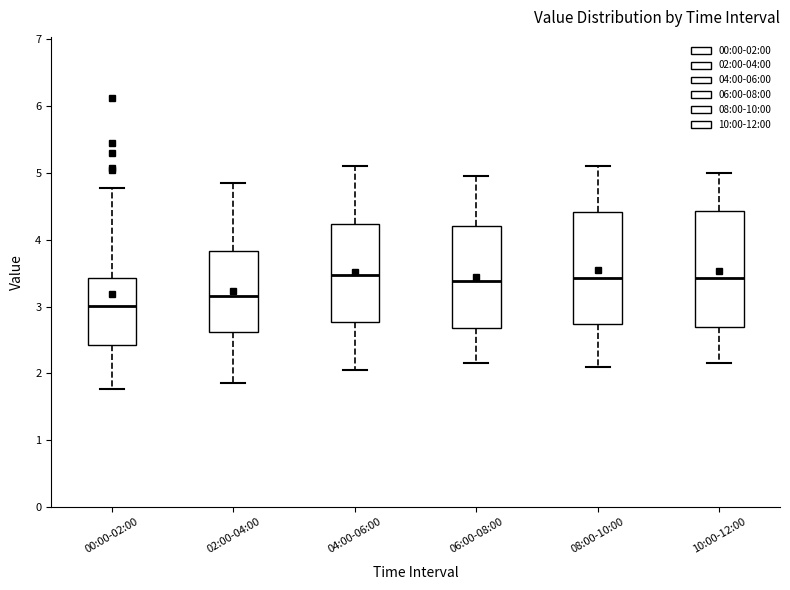

Reading left to right, read every box against the y-axis: the position of its median line, the range the box covers, and the ends of its whiskers. The values are not printed on the chart, so give them approximately, as read against the axis.

00:00-02:00: median 3.0, box 2.4 to 3.4, whiskers 1.8 to 4.8
02:00-04:00: median 3.2, box 2.6 to 3.8, whiskers 1.9 to 4.9
04:00-06:00: median 3.5, box 2.8 to 4.2, whiskers 2.1 to 5.1
06:00-08:00: median 3.4, box 2.7 to 4.2, whiskers 2.2 to 5.0
08:00-10:00: median 3.4, box 2.7 to 4.4, whiskers 2.1 to 5.1
10:00-12:00: median 3.4, box 2.7 to 4.4, whiskers 2.2 to 5.0